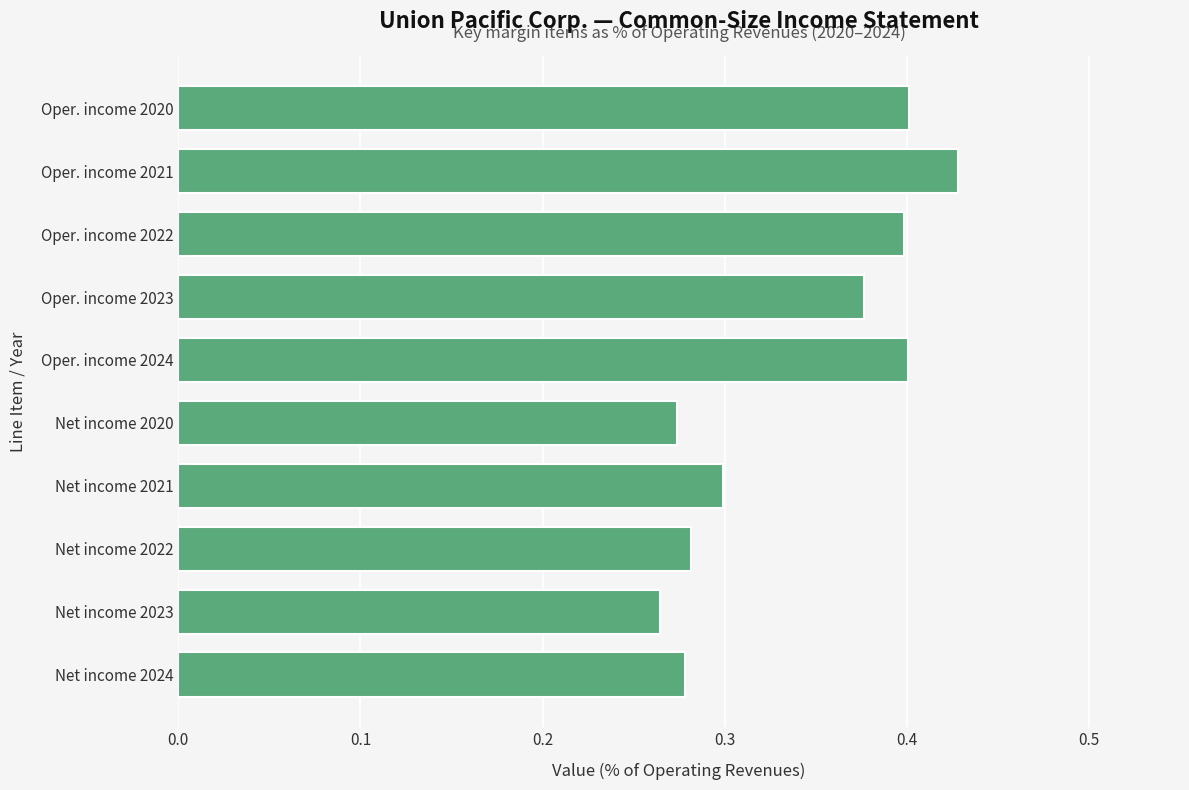

True or false: the data shows 0.4 at Oper. income 2022.

True